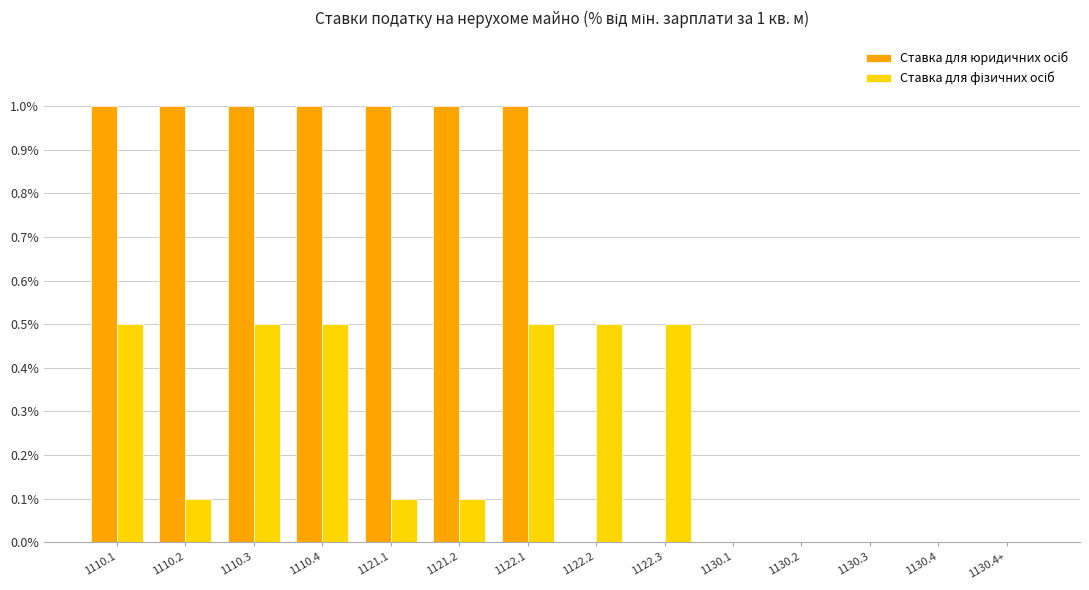

Are the bars horizontal?

No